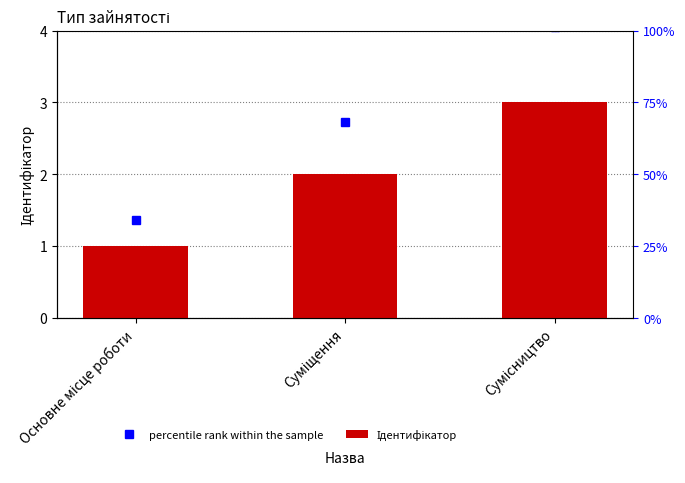

What is the ratio of the value at Сумісництво to the value at Суміщення?

1.5